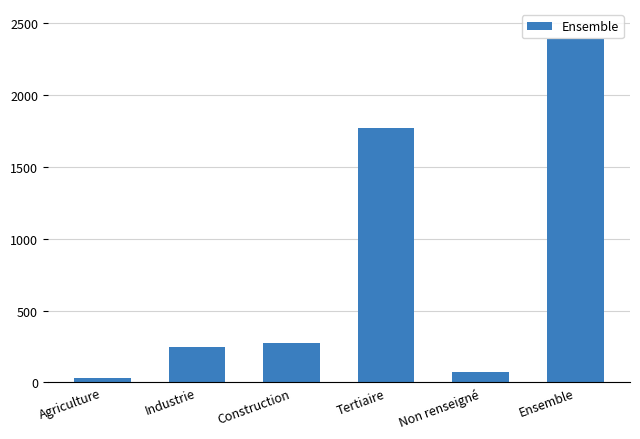

List the labels in order of value, smallest first.

Agriculture, Non renseigné, Industrie, Construction, Tertiaire, Ensemble